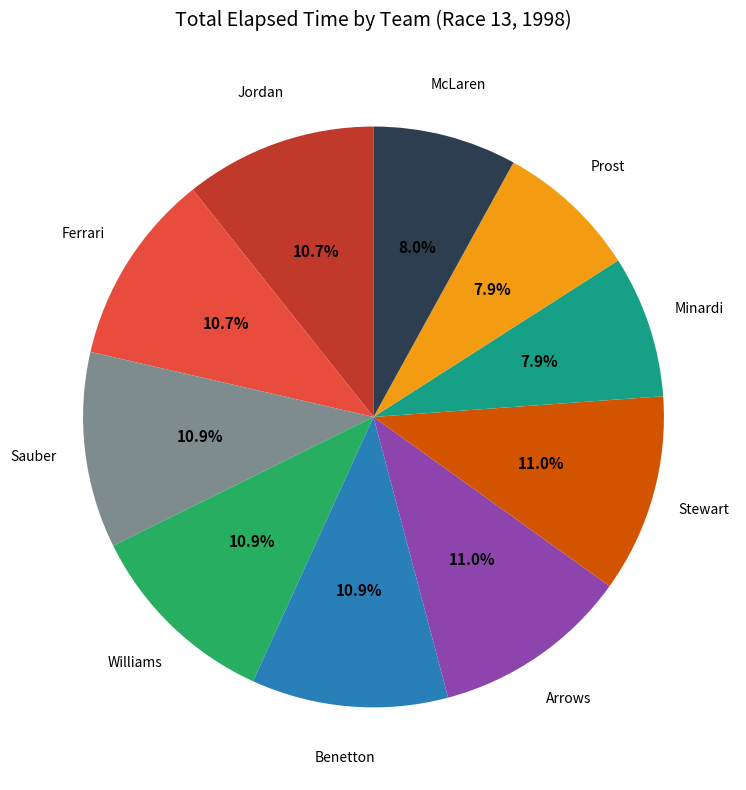

To the nearest percent, what is the difference between the largest and smallest slice percentages?

3%